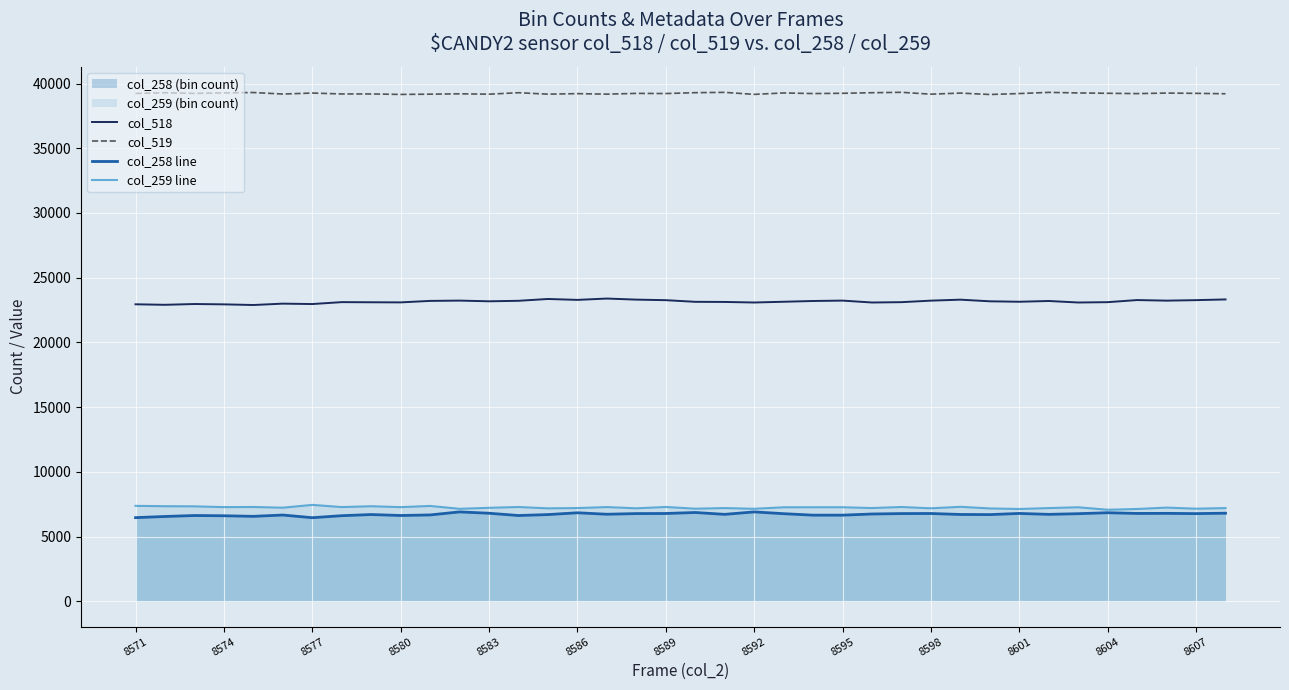

How many lines are shown in the chart?

4